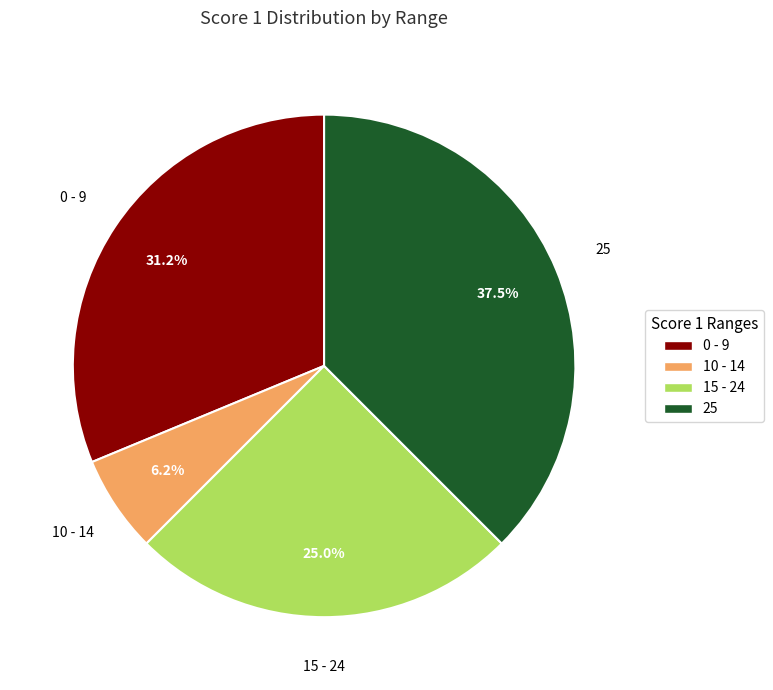

To the nearest percent, what is the average slice percentage?

25%